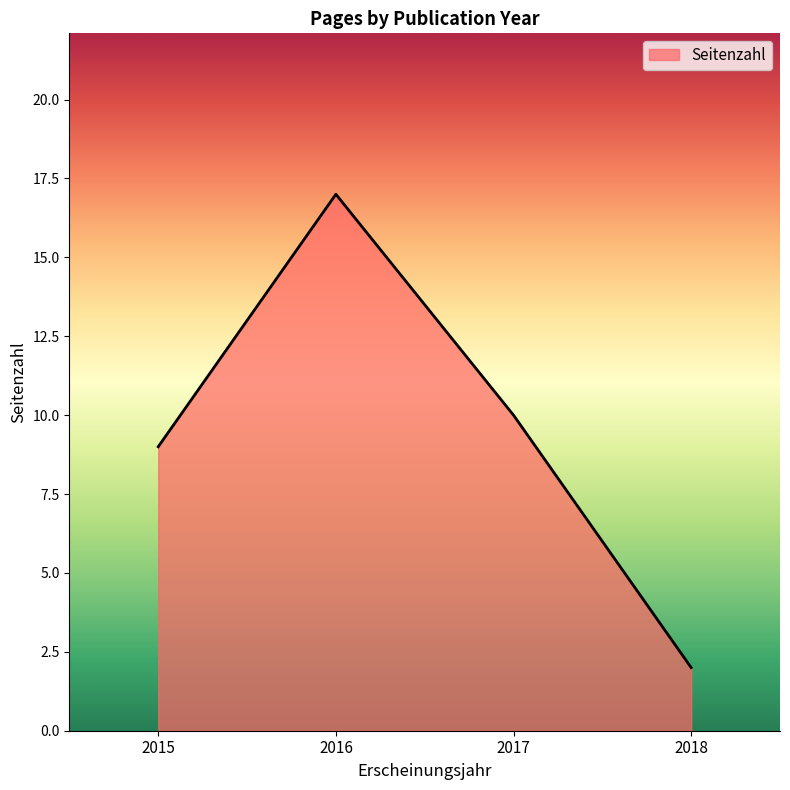

What is the maximum value shown in the chart?

17